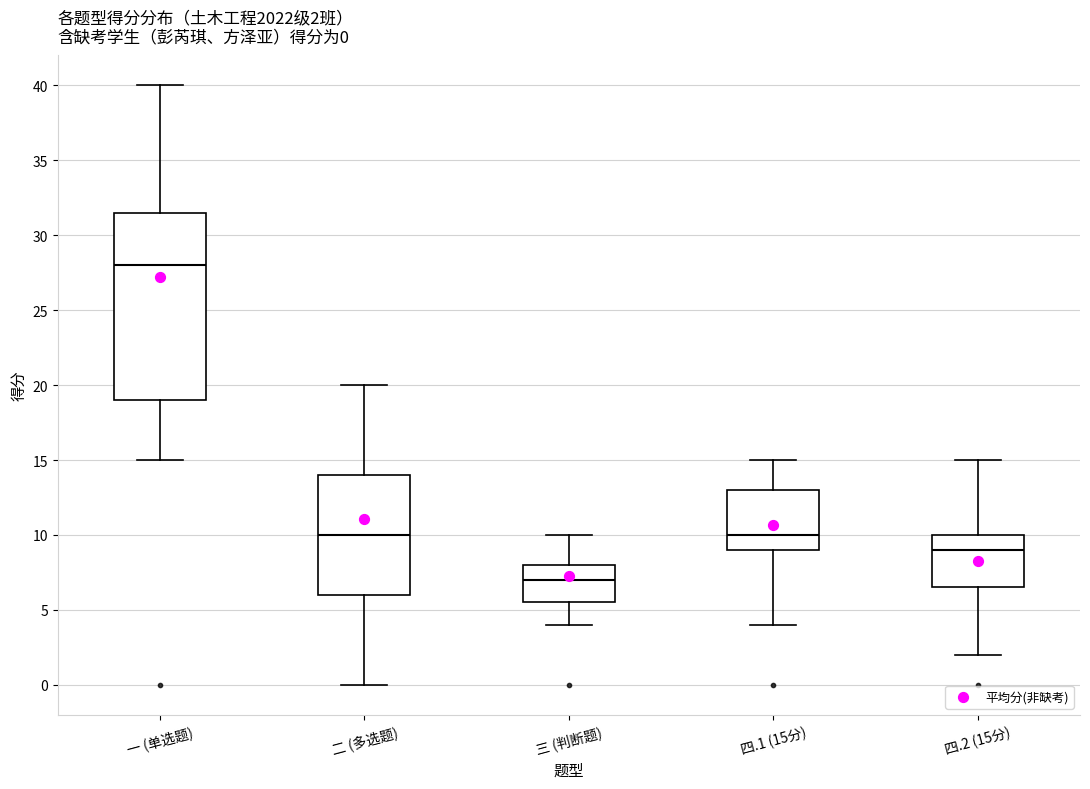

Which box is the tallest, from its lower edge to its upper edge?

一 (单选题)